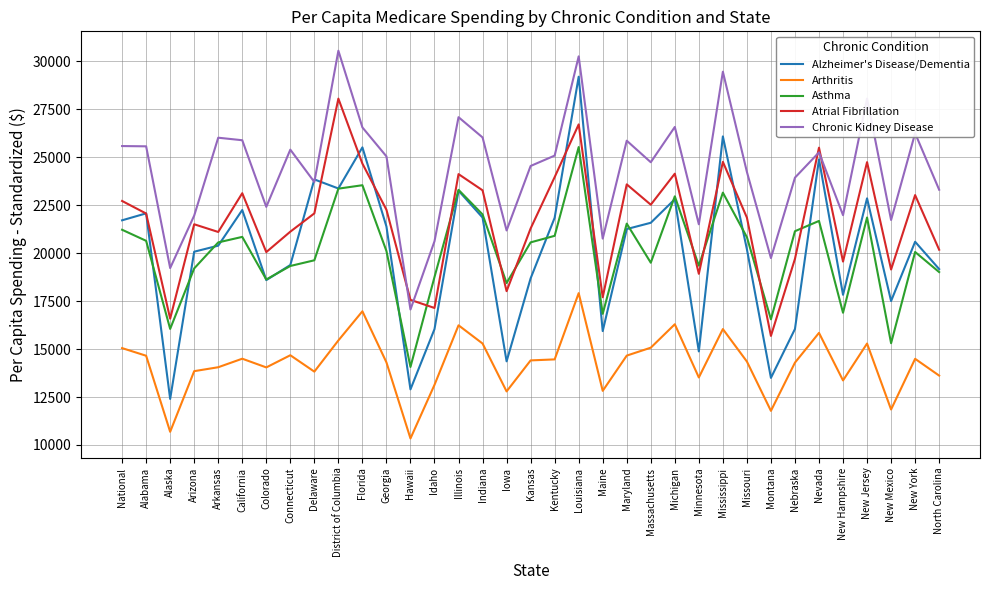

Which series has the widest spread of values?

Alzheimer's Disease/Dementia